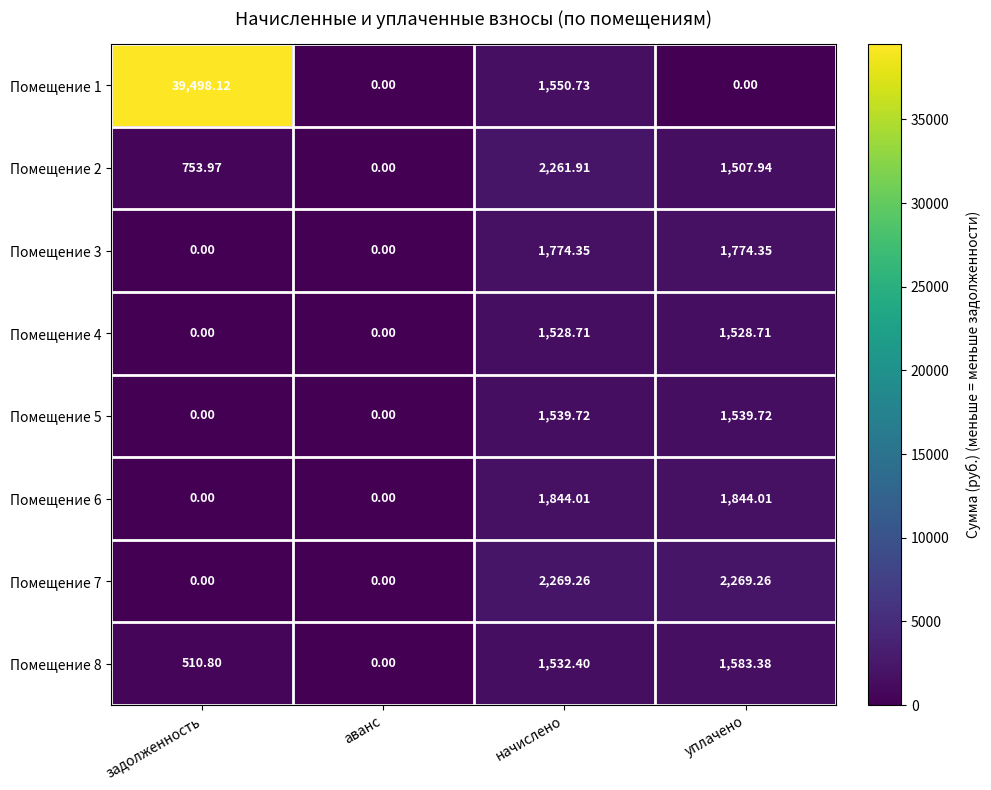

What is the greatest value displayed?

39498.1